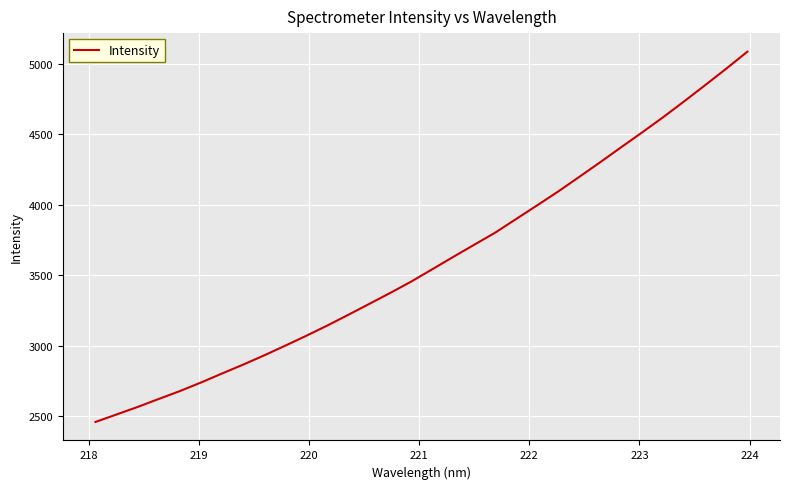

What is the greatest value displayed?

5085.3